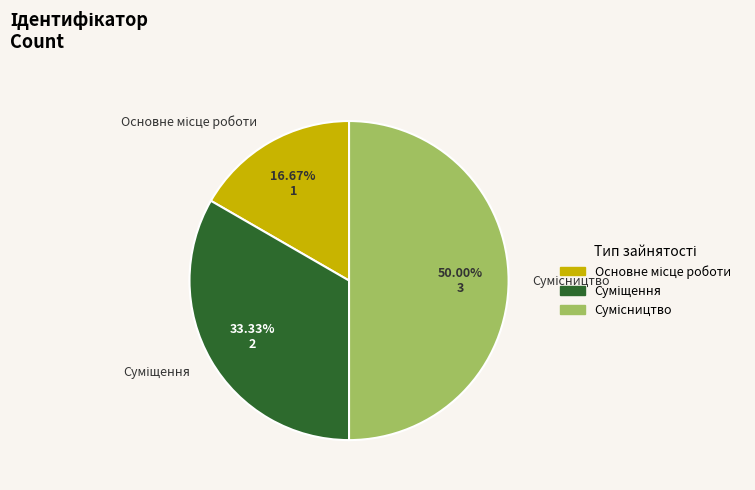

Does Сумісництво account for over 50% of the chart?

No